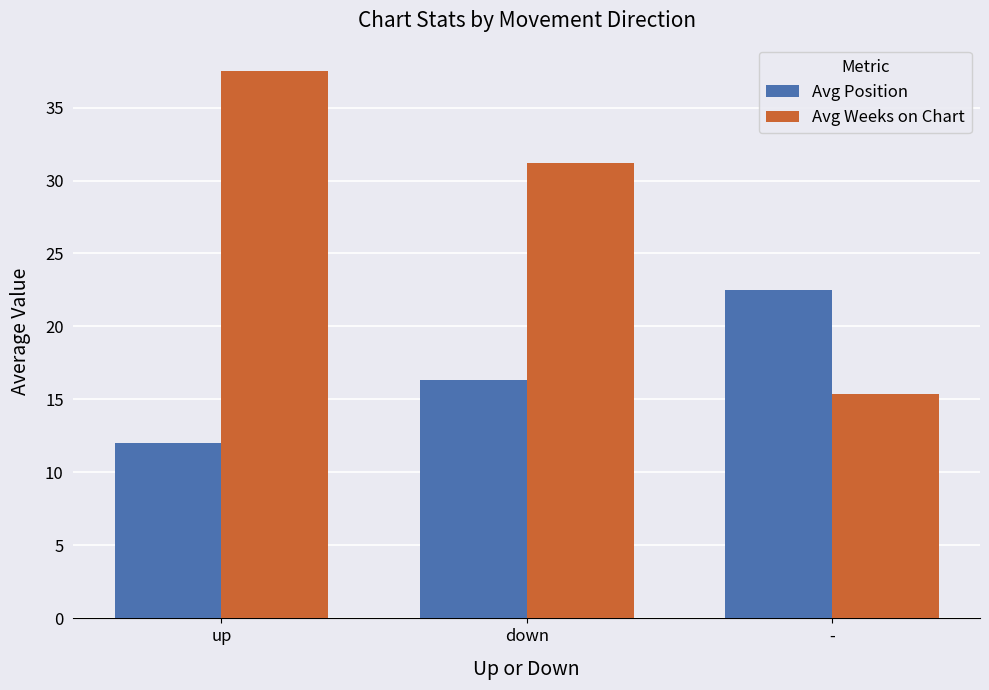

What is the sum of the Avg Position values at - and down?

38.8